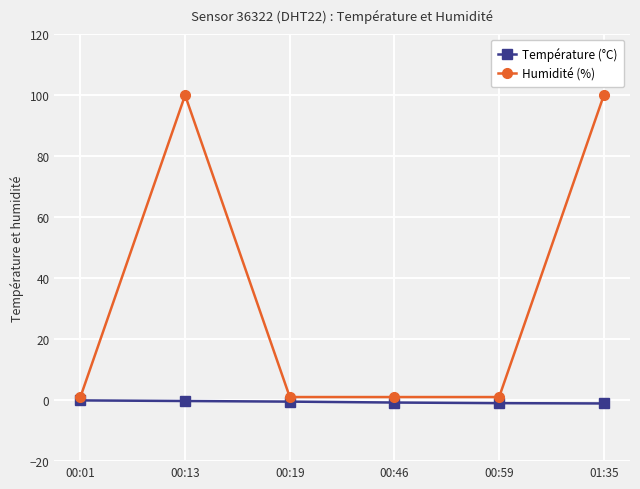

Between 00:01 and 01:35, which series saw the biggest shift?

Humidité (%)